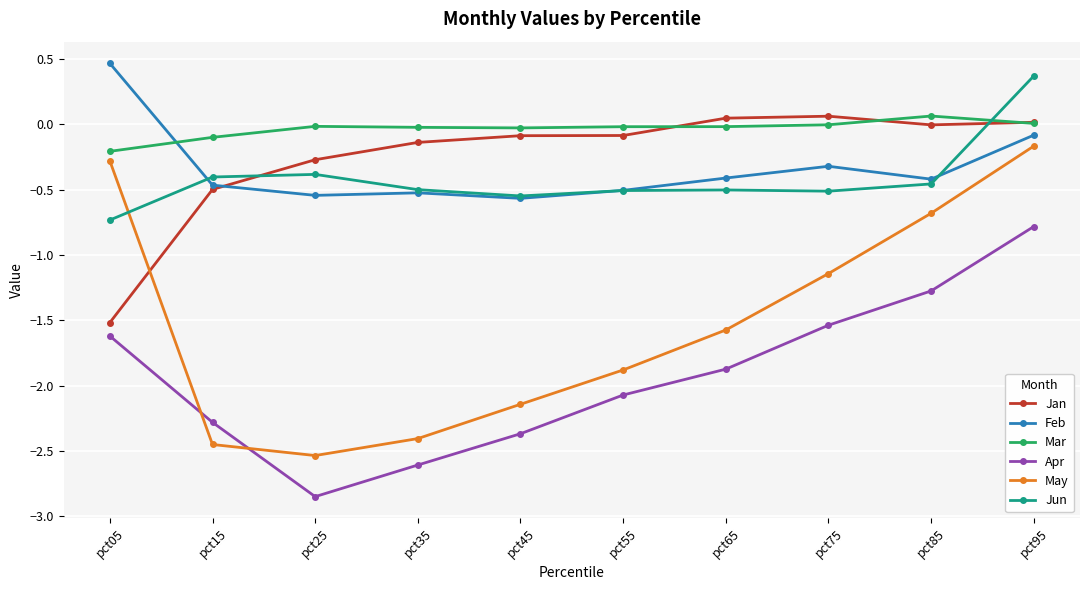

Which category has the highest value in the Feb series?

pct05